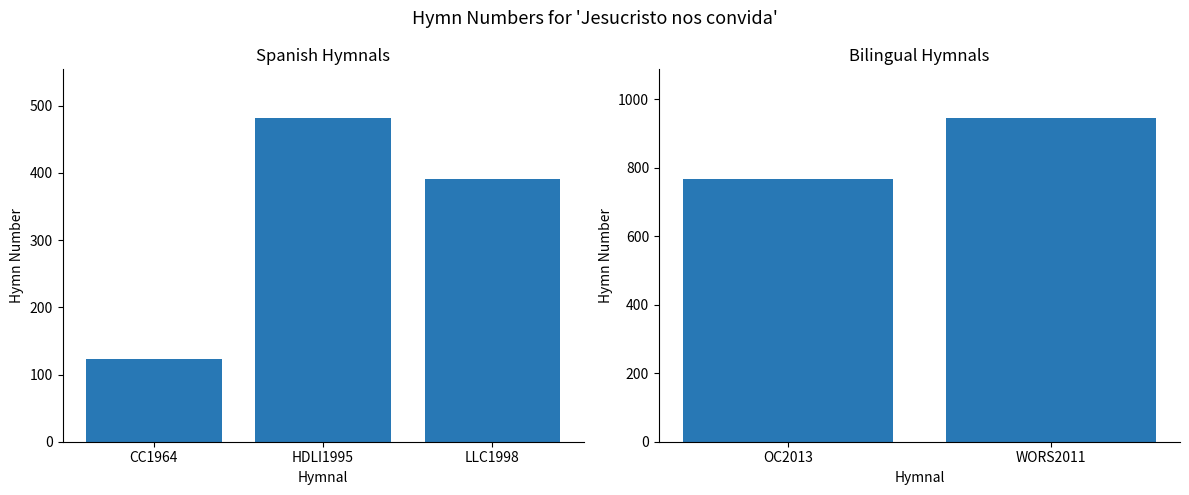

The value at Vengan Todoos al Banquete (OC2013) is 279. True or false?

False